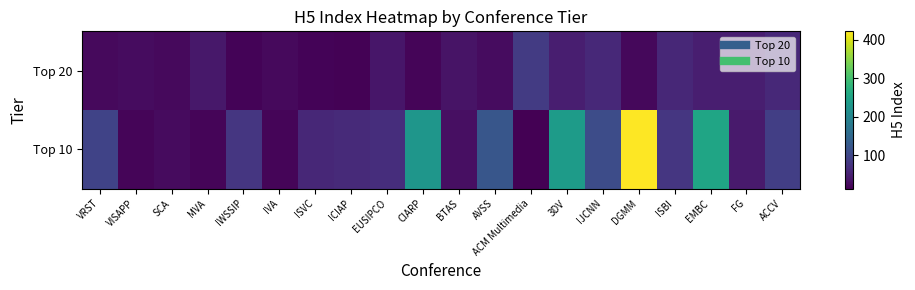

What is the minimum value shown in the chart?

13